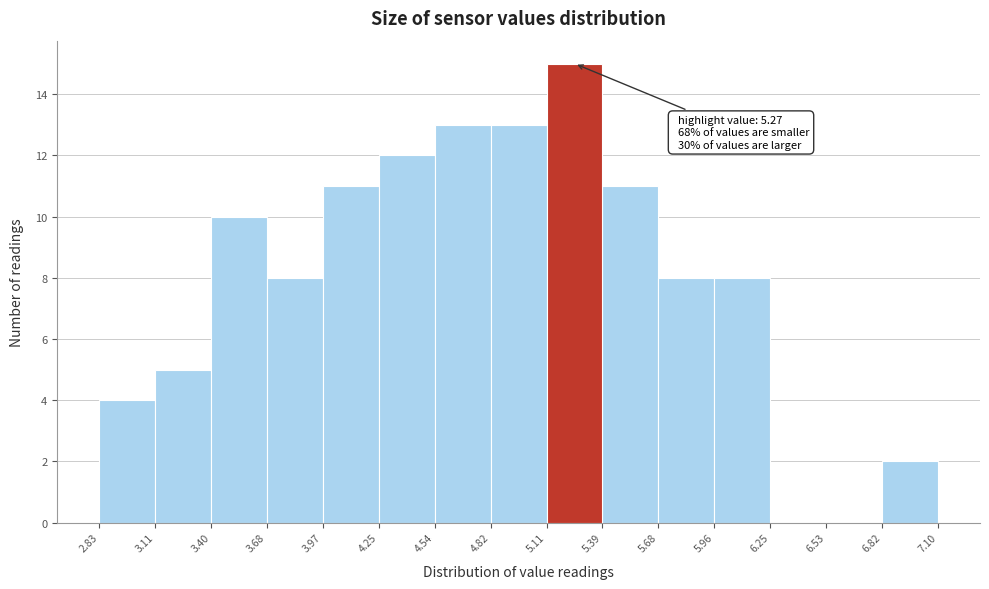

Over which range of the x-axis is the bar tallest?

5.11 to 5.39